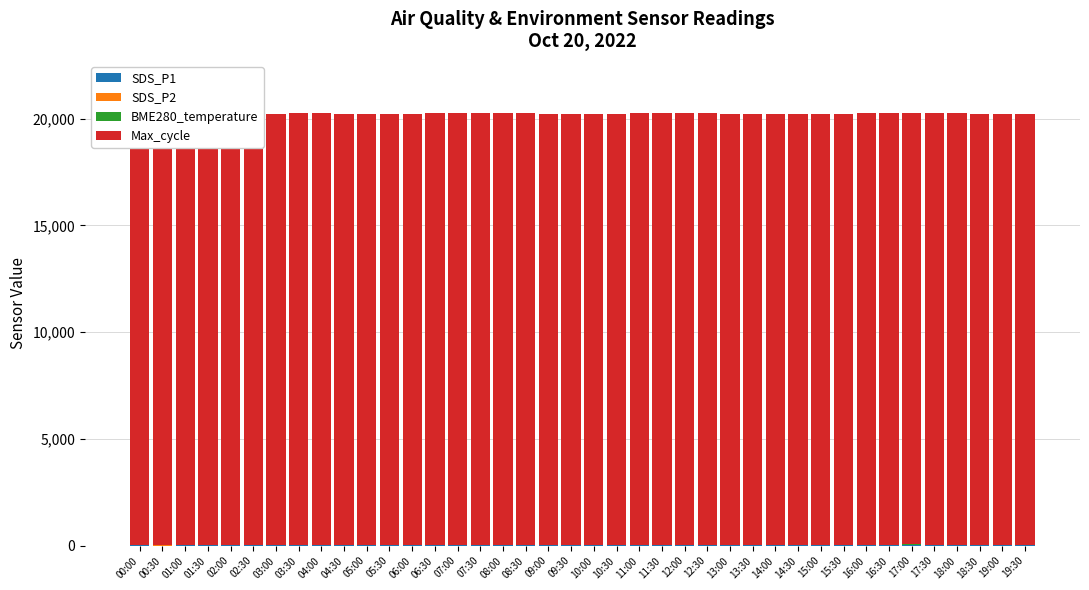

What is the difference between the maximum and minimum values in the SDS_P1 series?

15.7